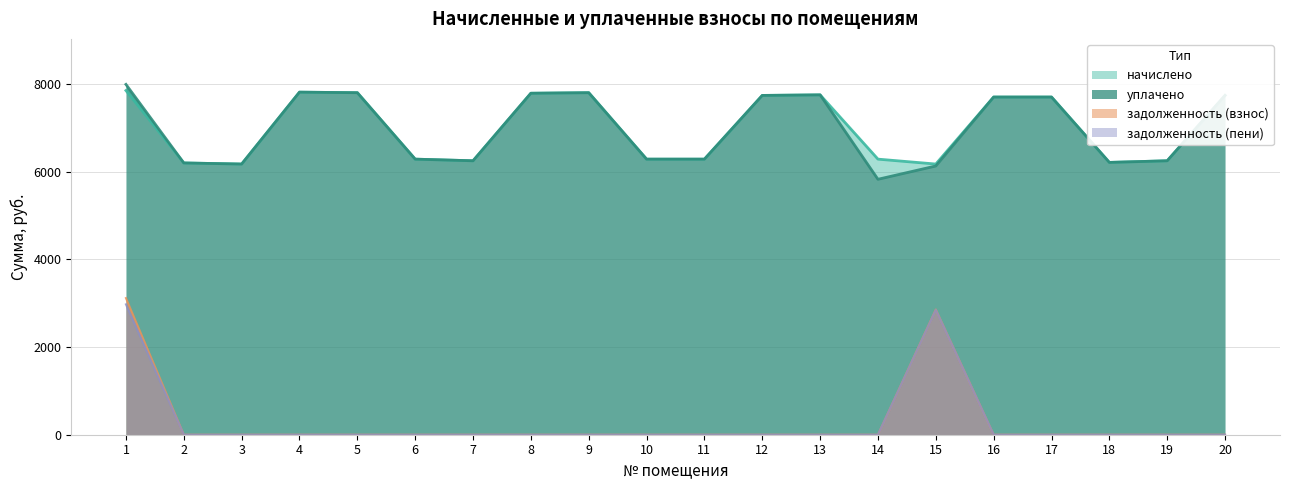

True or false: задолженность (пени) has a value of 1267.2 at 10.

False